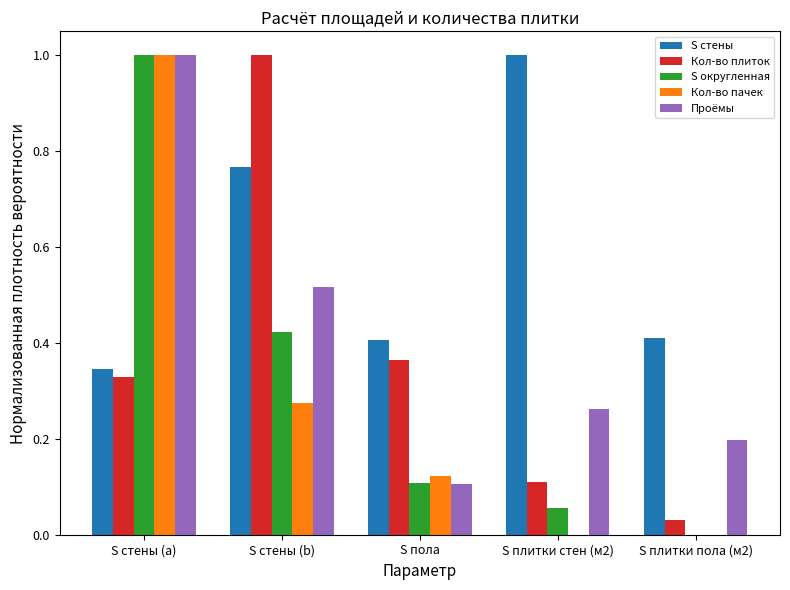

What is the sum of the Проёмы values at S пола and S стены (a)?

1.1